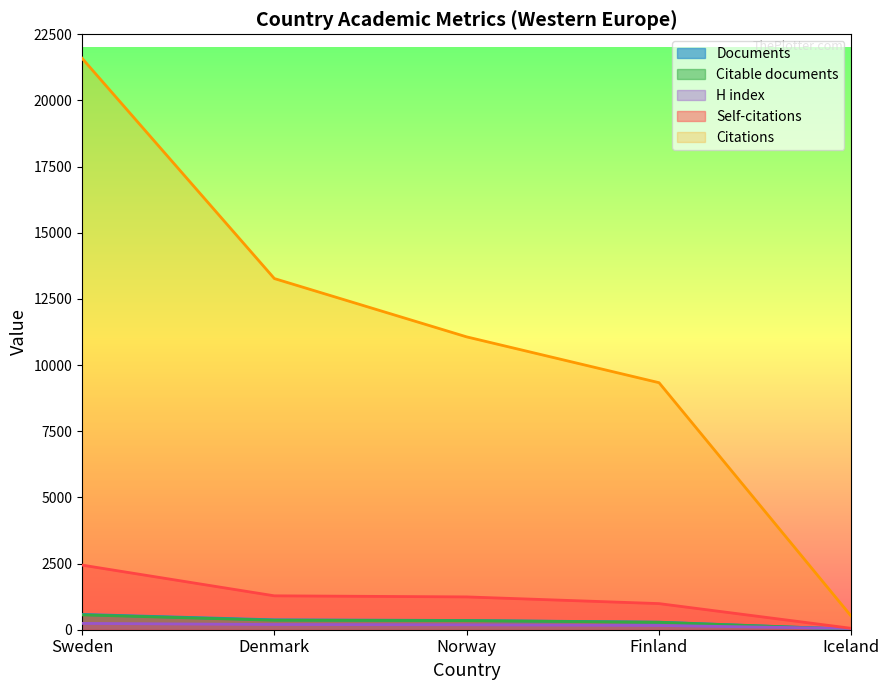

True or false: Citations and H index cross at least once.

False